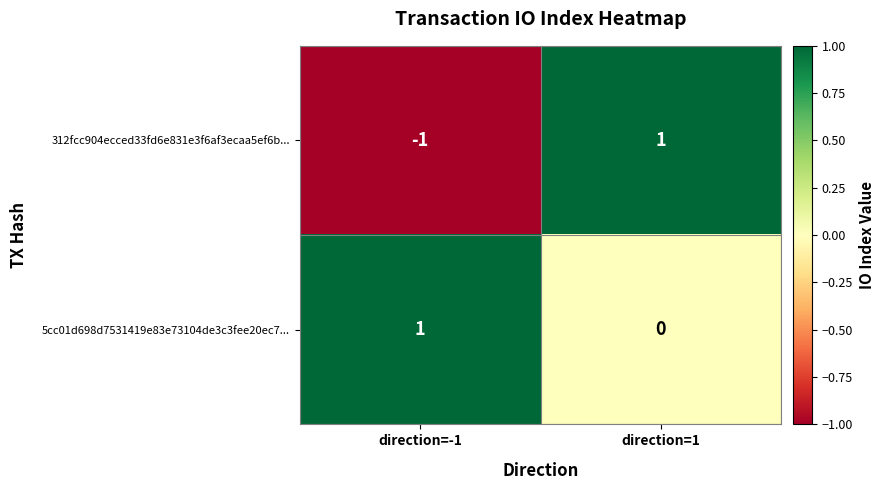

Is it true that 312fcc904ecced33fd6e831e3f6af3ecaa5ef6b... equals -1 at direction=-1?

True